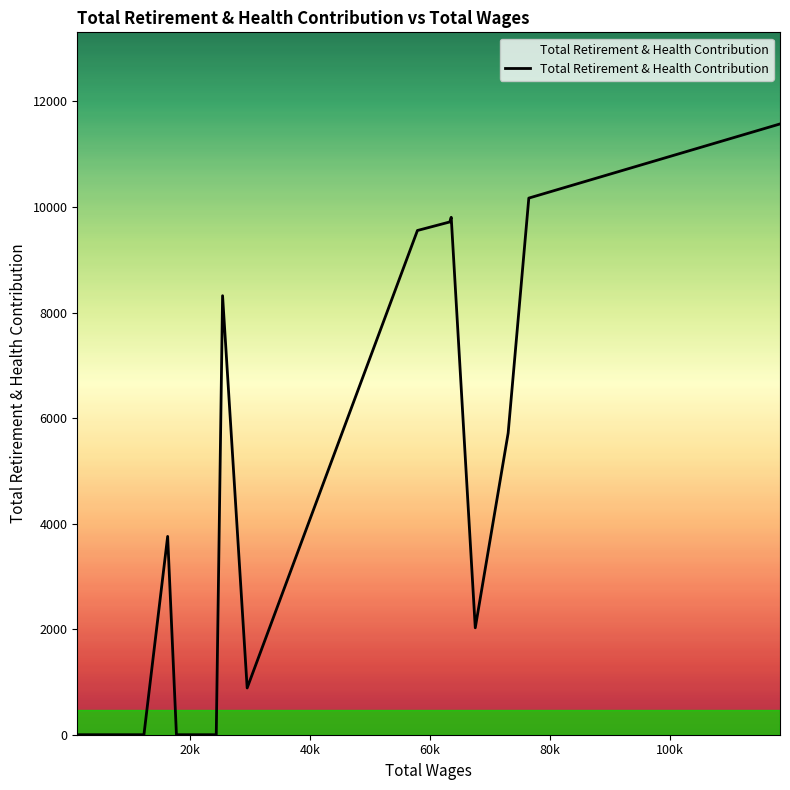

What is the maximum value shown in the chart?

11574